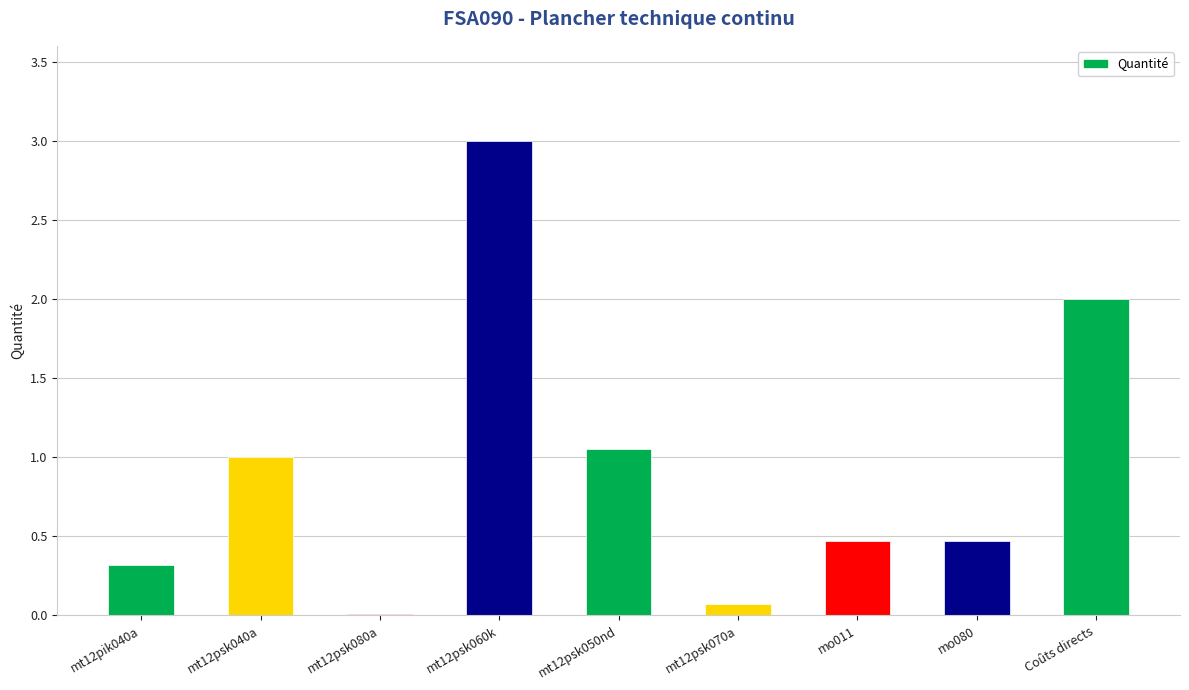

What is the maximum value shown in the chart?

3.0